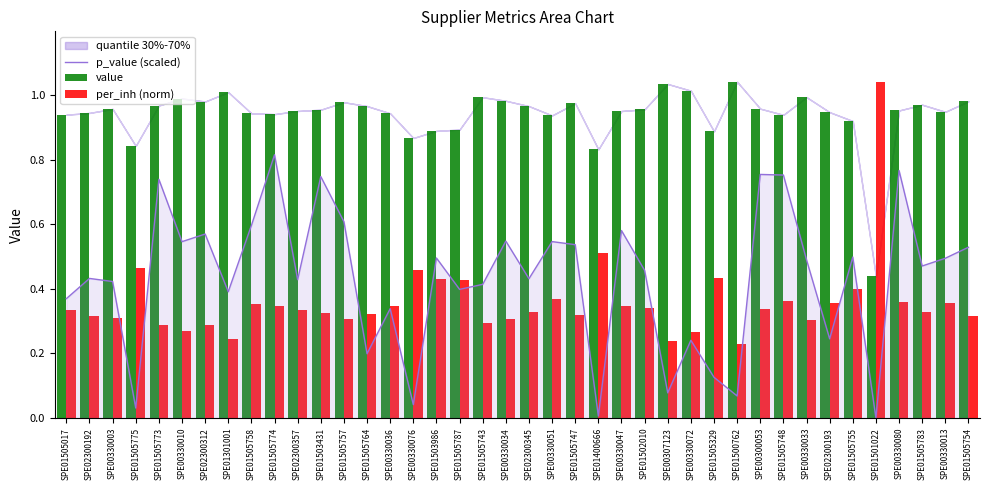

List the labels in order of value value, smallest first.

SPE01501022, SPE01400666, SPE01505775, SPE00330076, SPE01505329, SPE01503986, SPE01505787, SPE01505755, SPE00330051, SPE01505748, SPE01505017, SPE01505774, SPE01505758, SPE00330036, SPE02300192, SPE02300193, SPE00330013, SPE00330047, SPE02300357, SPE00330080, SPE01503431, SPE01502010, SPE00330003, SPE00300053, SPE02300345, SPE01505764, SPE01505773, SPE01505783, SPE01505747, SPE01505757, SPE02300312, SPE01505754, SPE00330034, SPE00330010, SPE01505743, SPE00330033, SPE01301001, SPE00330072, SPE00307123, SPE01500762